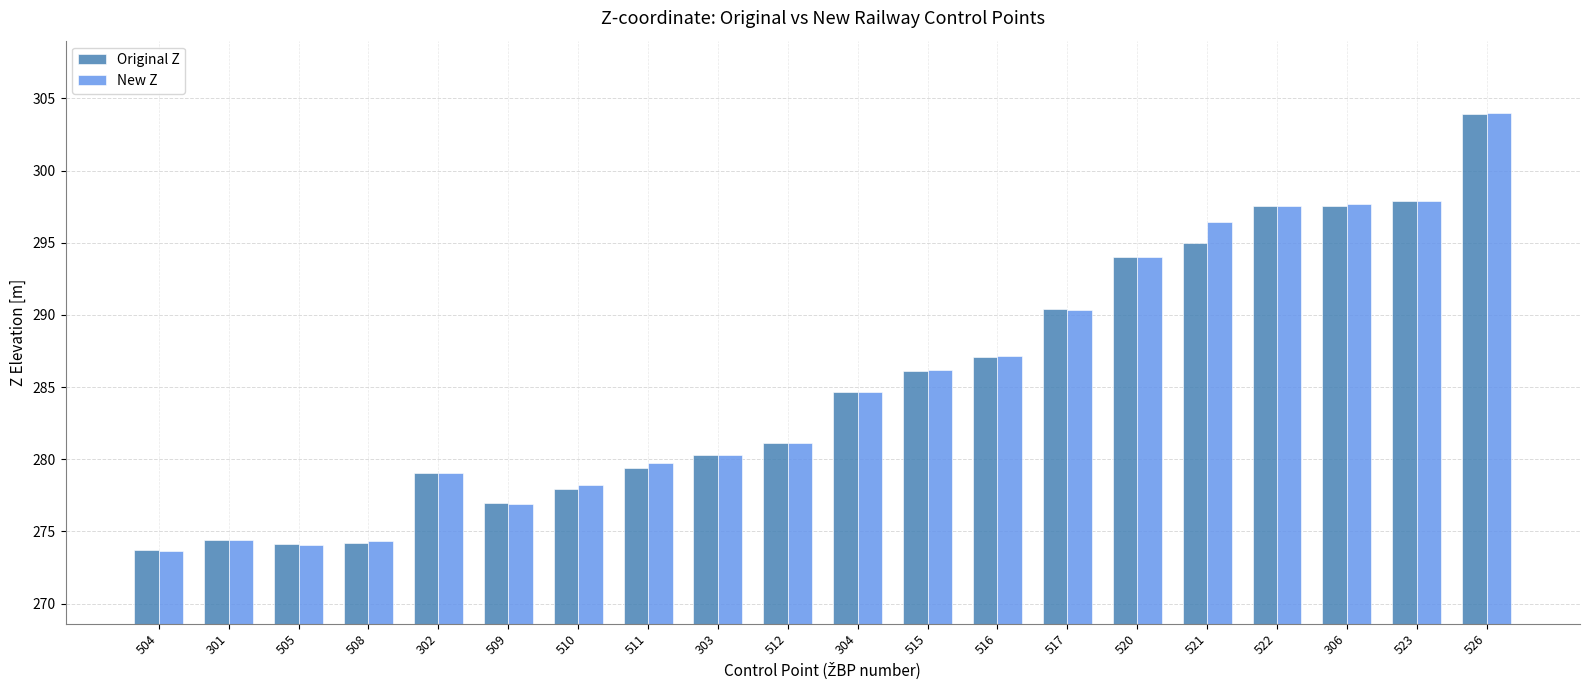

What position from the left is 522?

17